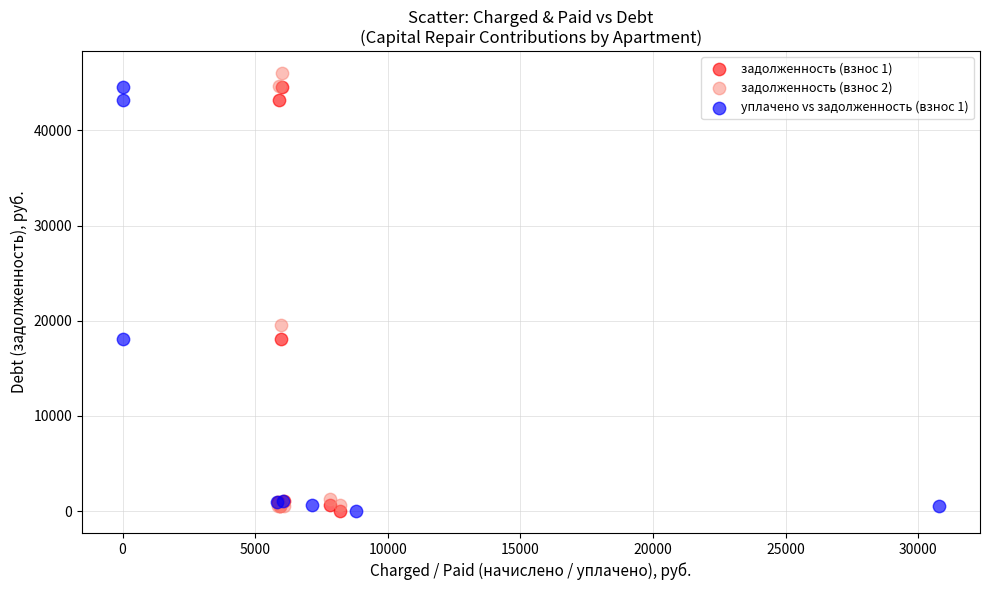

Which series has the largest Y range (max minus min)?

задолженность (взнос 2)